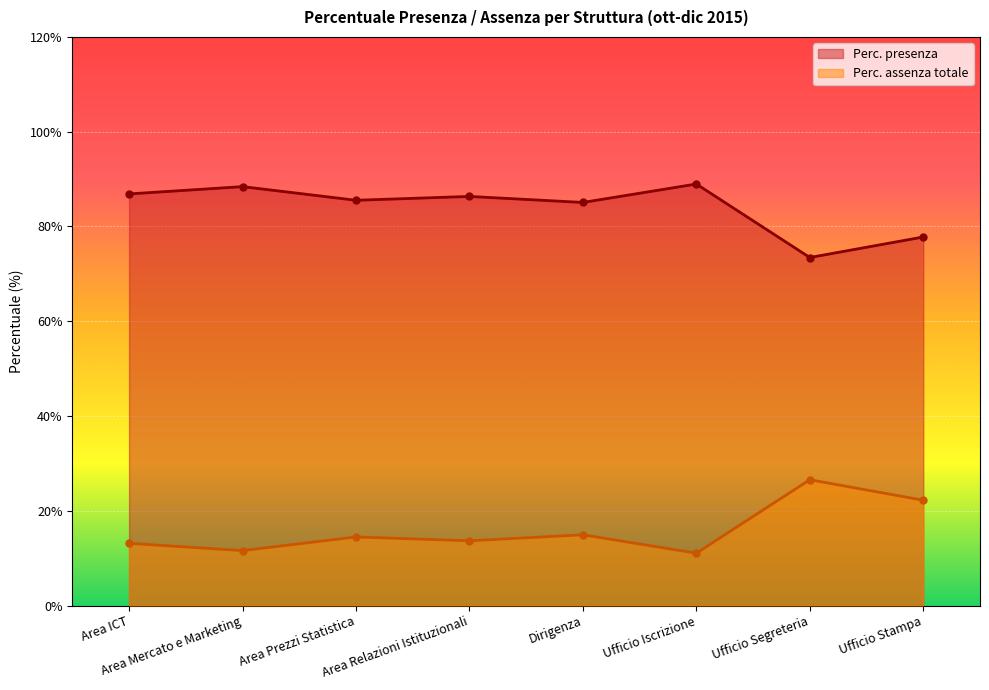

What is the spread (max minus min) of values at Area Relazioni Istituzionali?

72.7